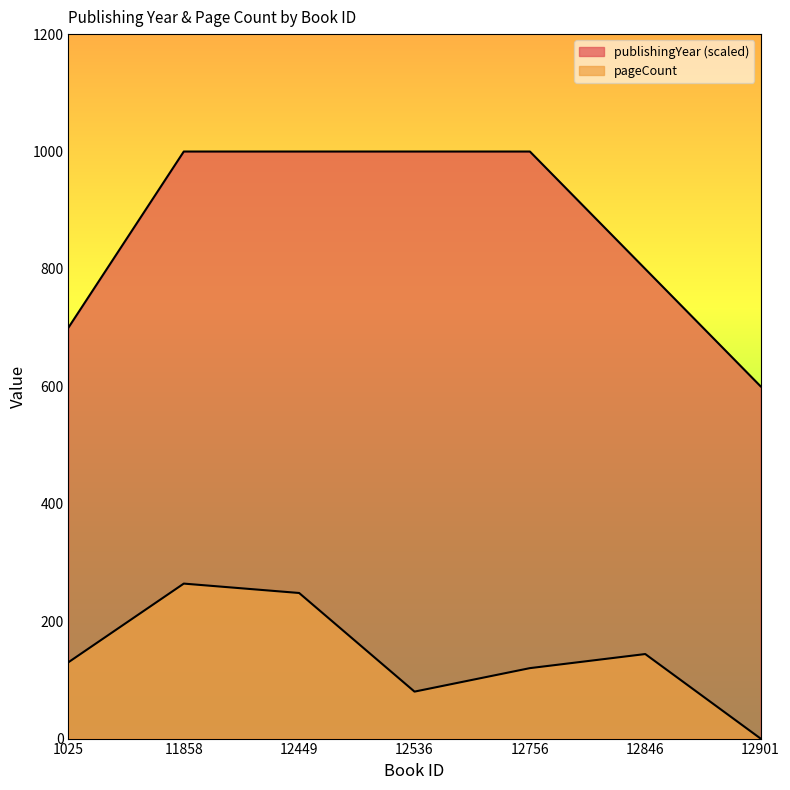

Is it true that publishingYear equals 800 at 12846?

True